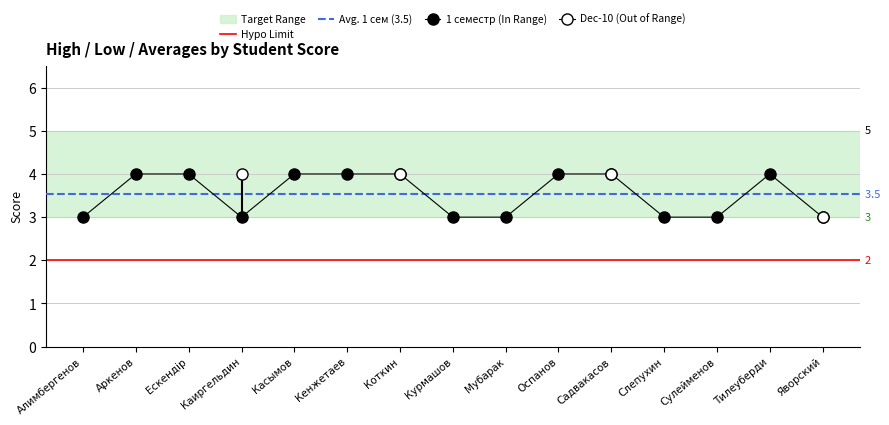

Does the chart display data point markers on the line(s)?

Yes